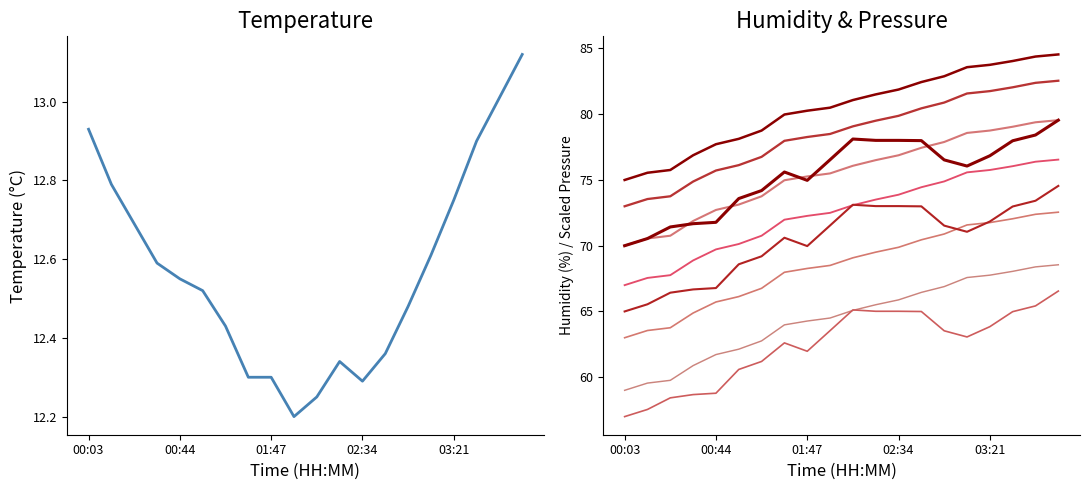

Reading right to left, what are all the values shown in this chart?

temperature: 03:51=13.1	03:41=13.0	03:31=12.9	03:21=12.8	03:11=12.6	03:00=12.5	02:44=12.4	02:34=12.3	02:18=12.3	02:08=12.2	01:57=12.2	01:47=12.3	01:31=12.3	01:04=12.4	00:54=12.5	00:44=12.6	00:33=12.6	00:23=12.7	00:13=12.8	00:03=12.9
humidity: 03:51=84.5	03:41=84.4	03:31=84.0	03:21=83.8	03:11=83.6	03:00=82.9	02:44=82.4	02:34=81.9	02:18=81.5	02:08=81.1	01:57=80.5	01:47=80.3	01:31=80.0	01:04=78.8	00:54=78.1	00:44=77.7	00:33=76.9	00:23=75.8	00:13=75.5	00:03=75.0
pressure: 03:51=79.5	03:41=78.4	03:31=78.0	03:21=76.8	03:11=76.0	03:00=76.5	02:44=78.0	02:34=78.0	02:18=78.0	02:08=78.1	01:57=76.5	01:47=75.0	01:31=75.6	01:04=74.2	00:54=73.6	00:44=71.8	00:33=71.7	00:23=71.4	00:13=70.5	00:03=70.0